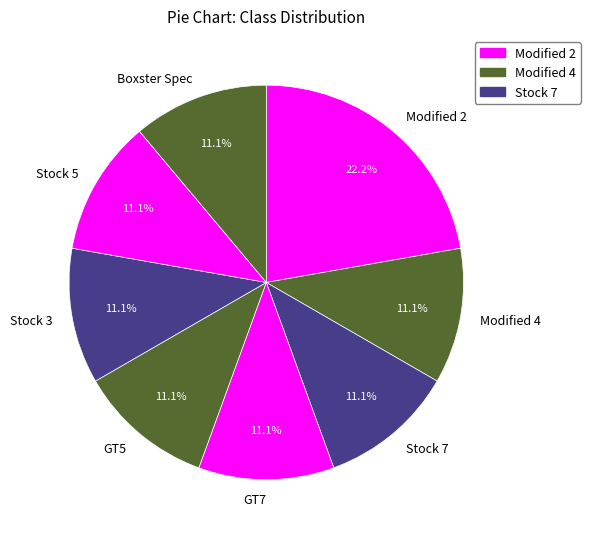

Does any single category account for the majority?

No